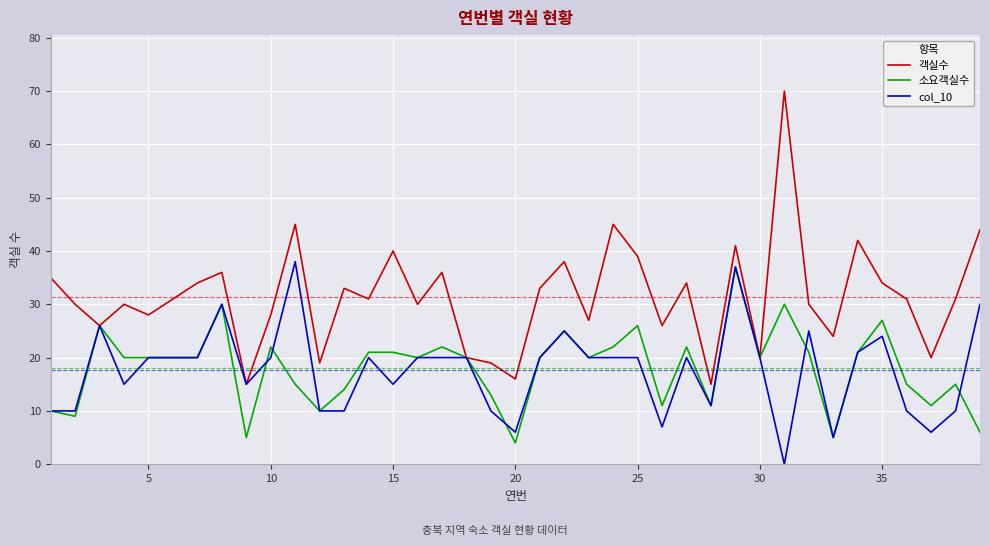

Reading left to right, list all the values displayed in this chart.

객실수: 35	30	26	30	28	31	34	36	15	28	45	19	33	31	40	30	36	20	19	16	33	38	27	45	39	26	34	15	41	20	70	30	24	42	34	31	20	31	44
소요객실수: 10	9	26	20	20	20	20	30	5	22	15	10	14	21	21	20	22	20	13	4	20	25	20	22	26	11	22	11	37	20	30	21	5	21	27	15	11	15	6
col_10: 10	10	26	15	20	20	20	30	15	20	38	10	10	20	15	20	20	20	10	6	20	25	20	20	20	7	20	11	37	20	0	25	5	21	24	10	6	10	30